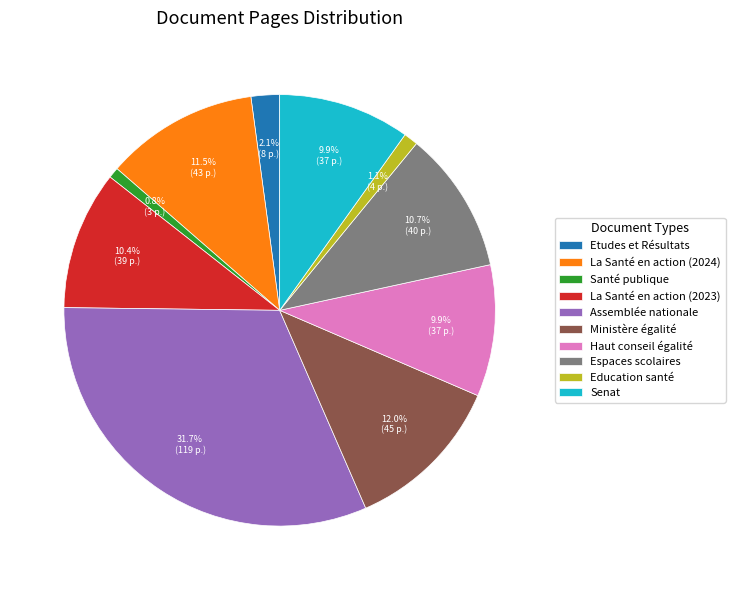

Approximately how many times larger is the value at Ministère égalité compared to La Santé en action (2023)?

1.2